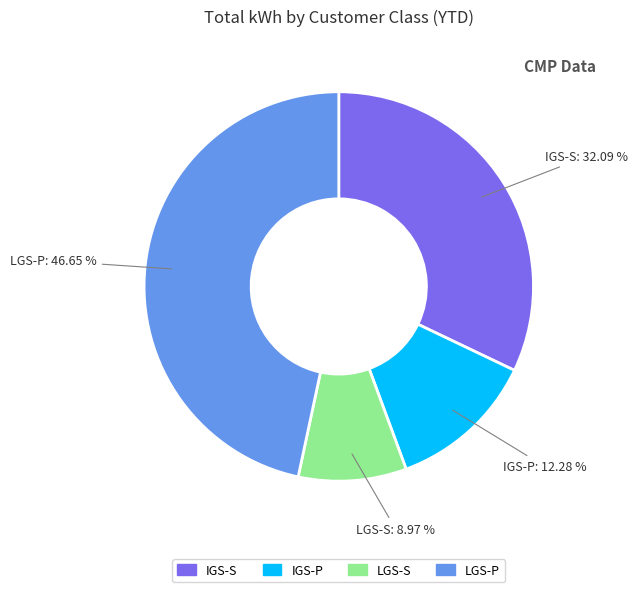

Rank the categories by value from lowest to highest.

LGS-S, IGS-P, IGS-S, LGS-P